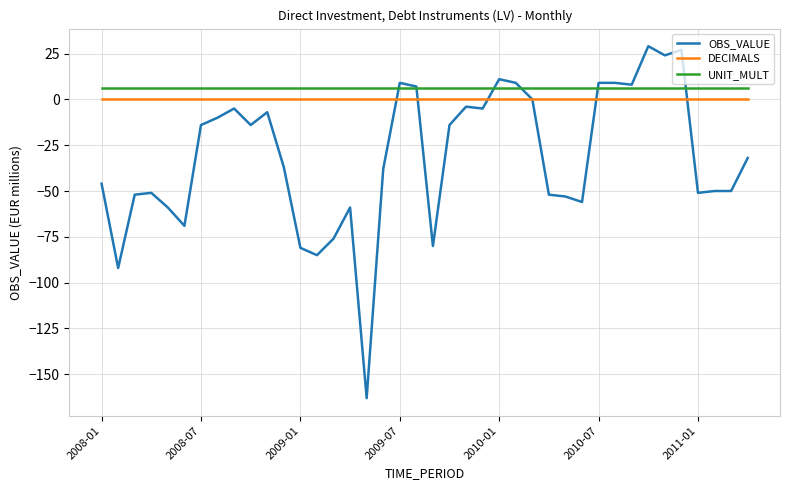

What is the minimum value shown in the chart?

-163